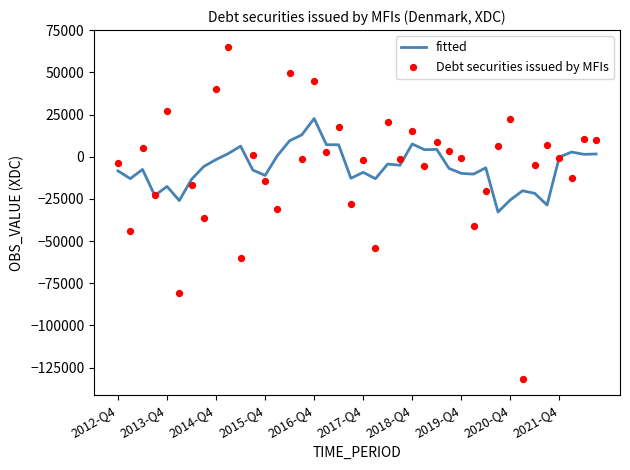

Which series has the largest total across all categories?

fitted